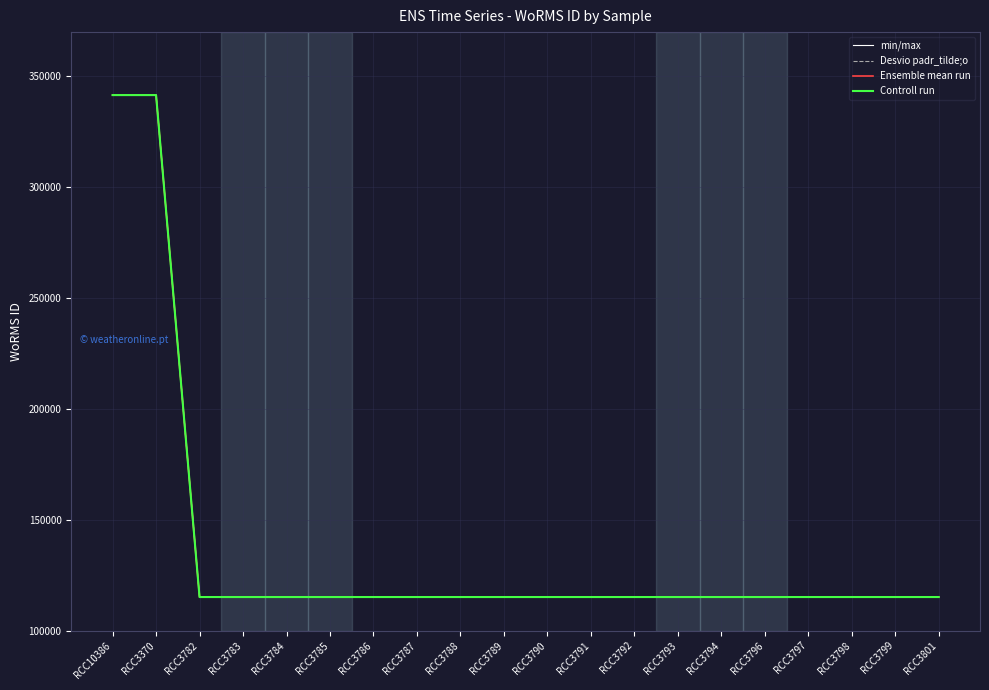

What is the label of the 14th point from the right?

RCC3786